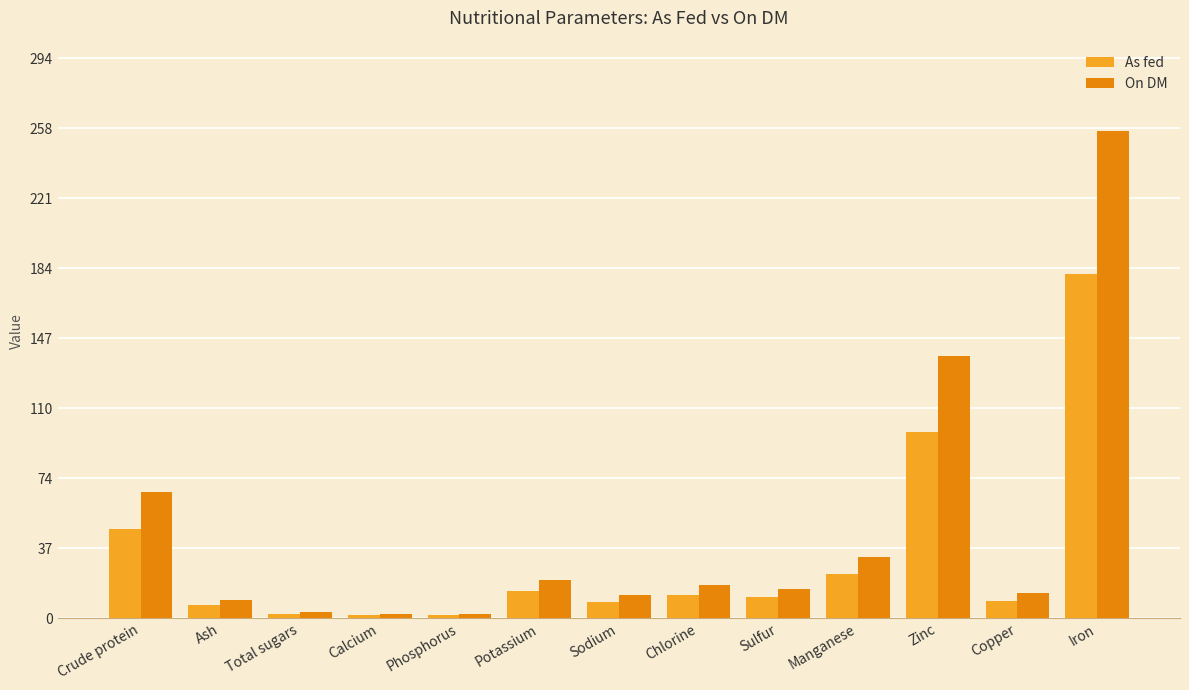

How many groups of bars are there?

13